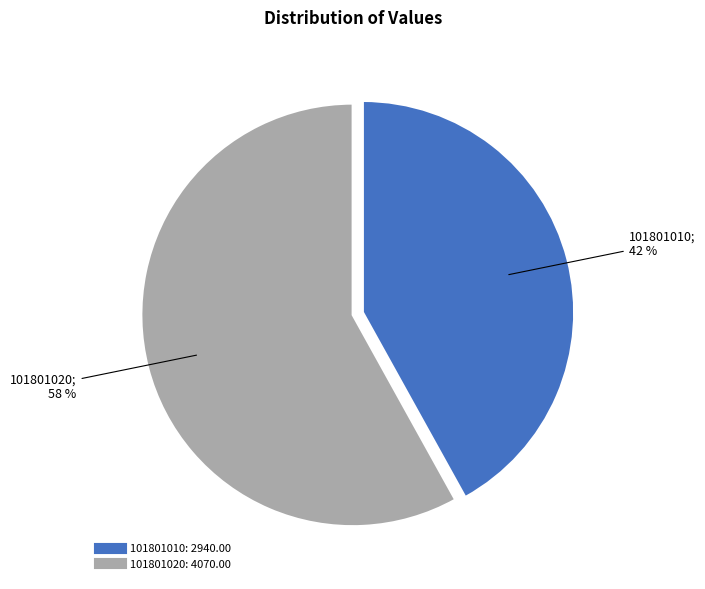

Do 101801020 and 101801010 together represent more than half of the pie?

Yes